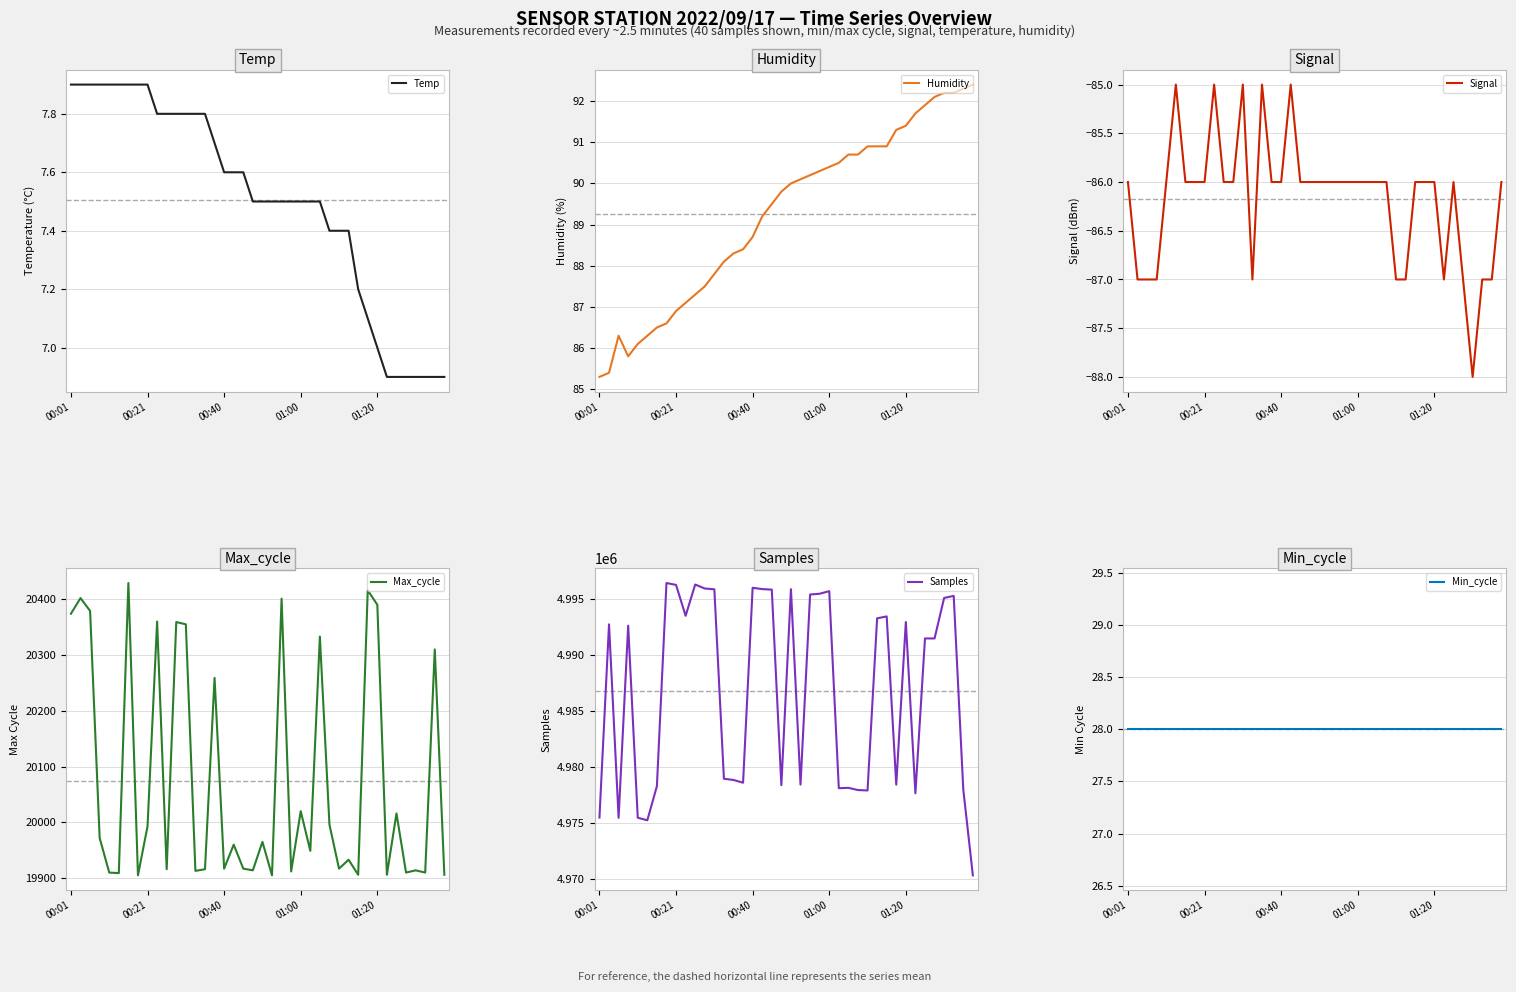

What is the maximum value for Samples?

4996446